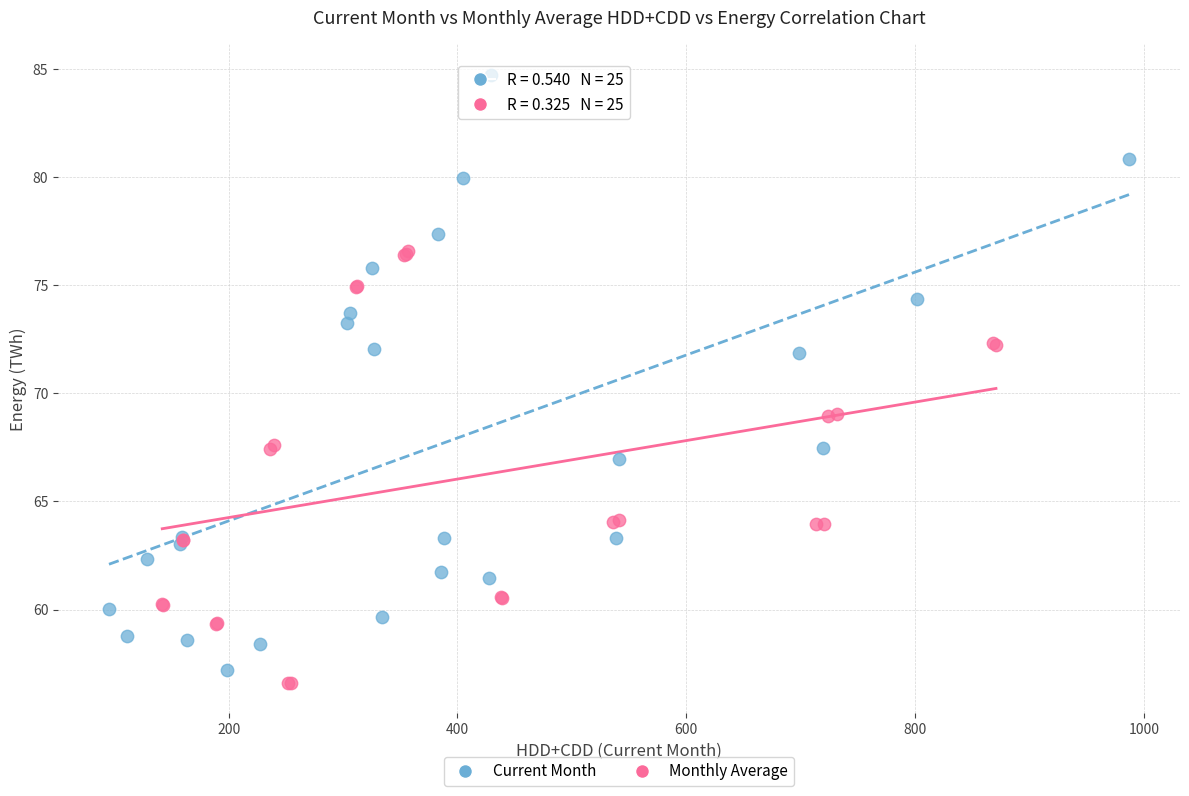

What are all the series names shown in the legend?

Current Month, Monthly Average